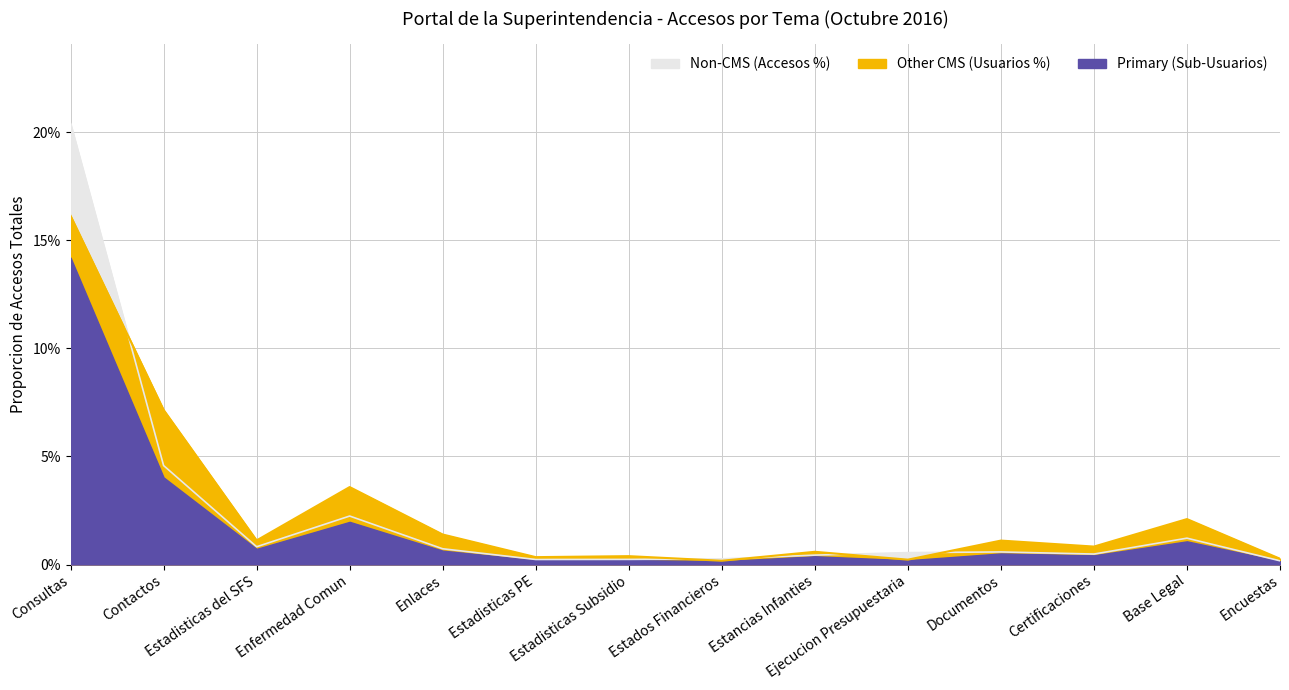

At which category is the sum across all series the highest?

Consultas